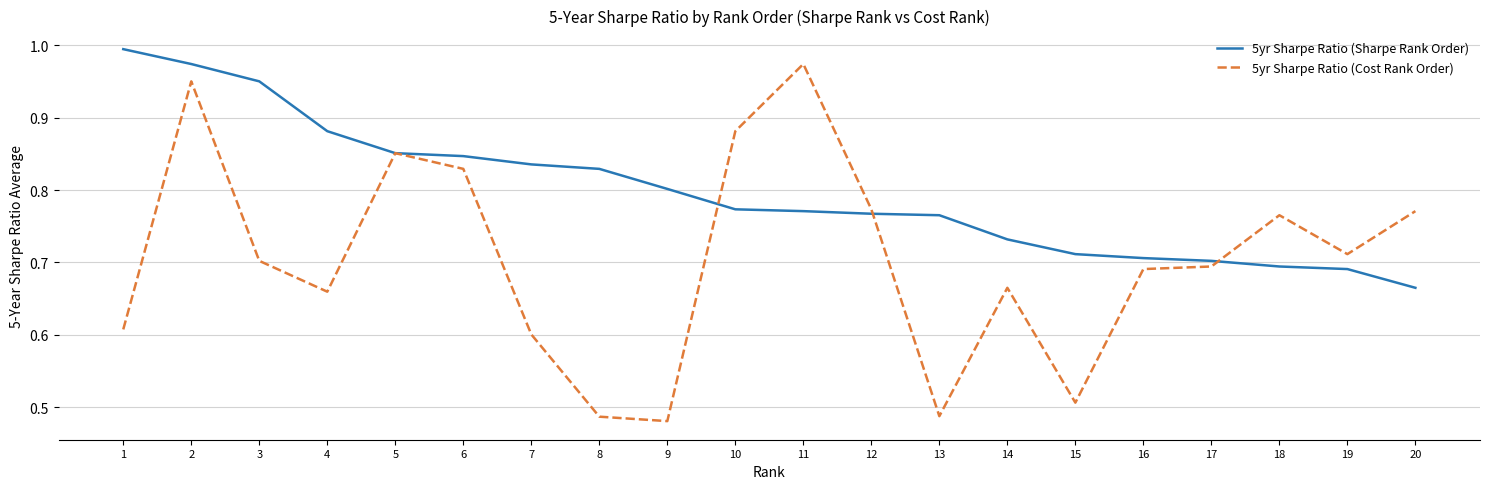

At how many categories does at least one series exceed 0?

20